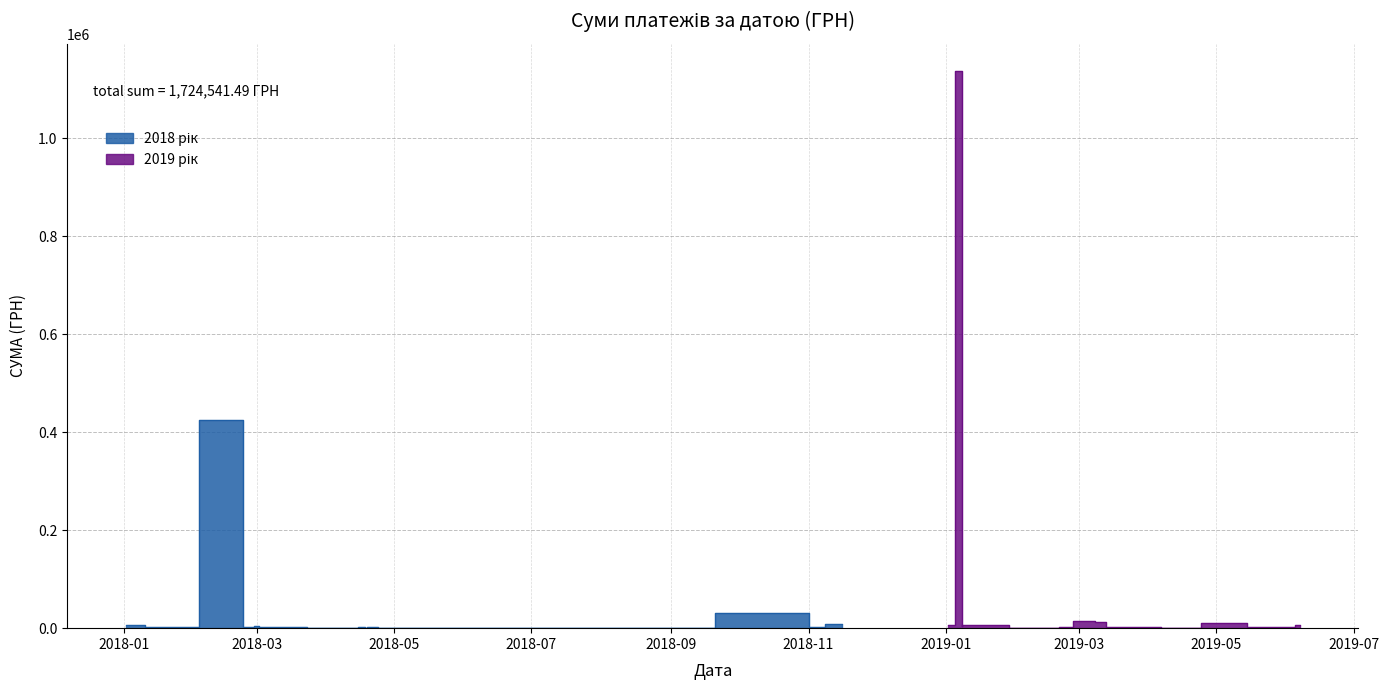

What is the minimum value shown in the chart?

165.8